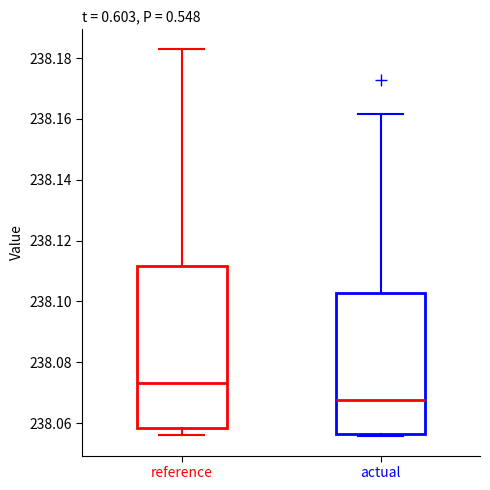

Where does the upper whisker of the box for actual end on the y-axis? The values are not printed on the chart, so give them approximately, as read against the axis.

238.162